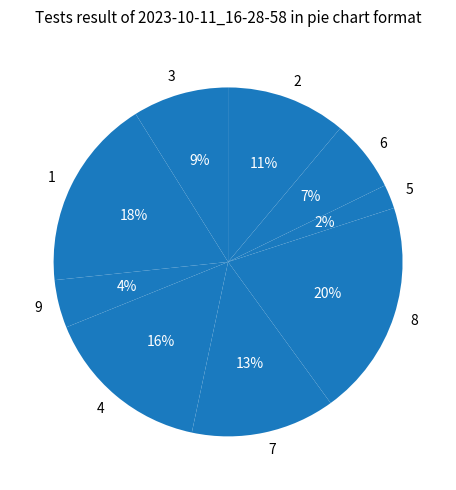

What is the largest slice in the pie chart?

8